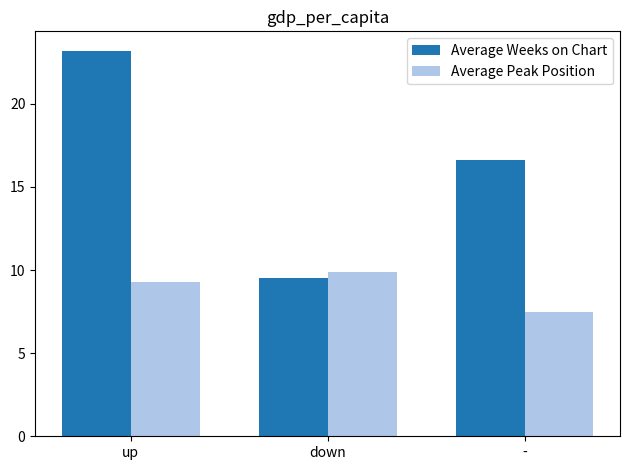

What position from the right is down?

2